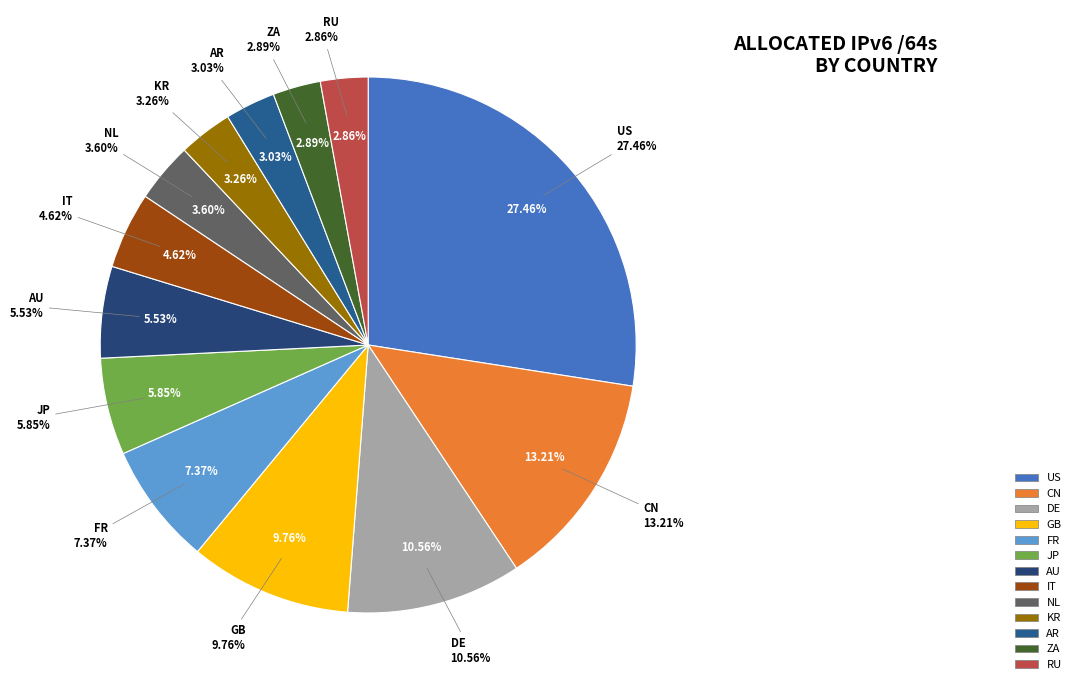

To the nearest percent, what is the difference between the NL and AR slice percentages?

1%